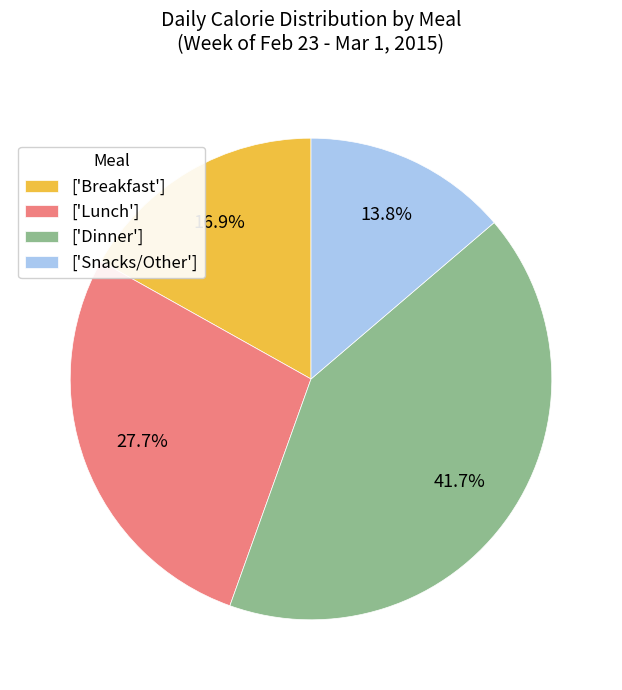

Which has a higher value, ['Breakfast'] or ['Lunch']?

['Lunch']